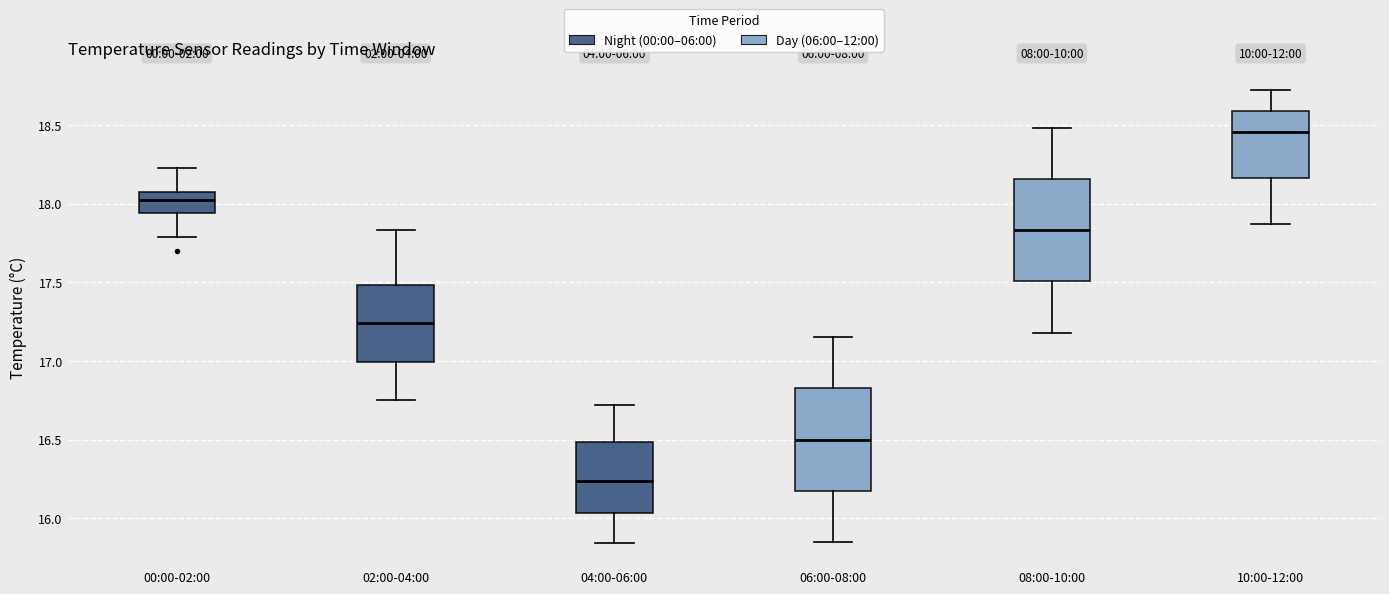

Where does the median line of the box for 06:00-08:00 sit on the y-axis? The values are not printed on the chart, so give them approximately, as read against the axis.

16.50